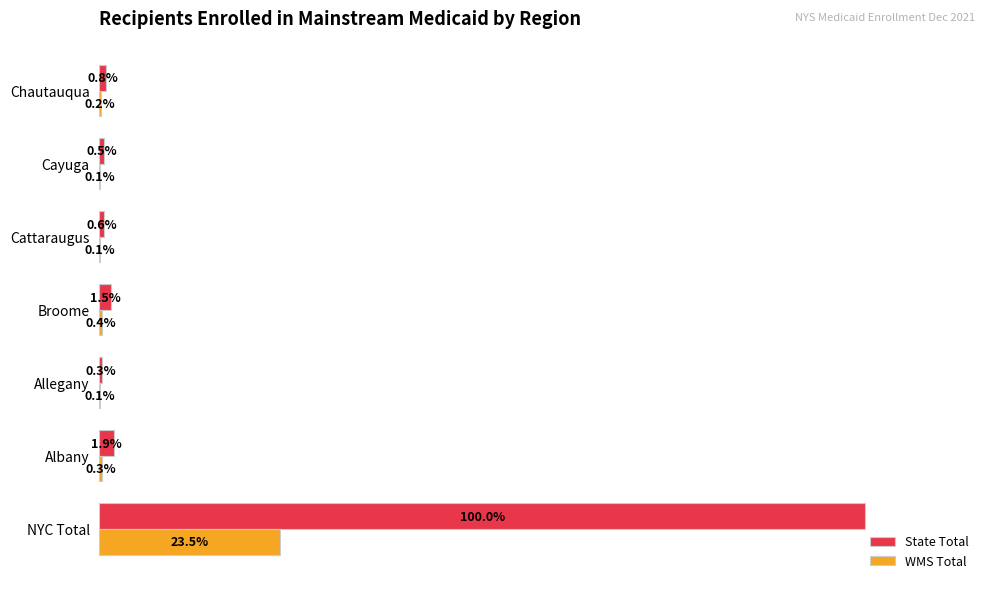

Which series has the largest total across all categories?

State Total